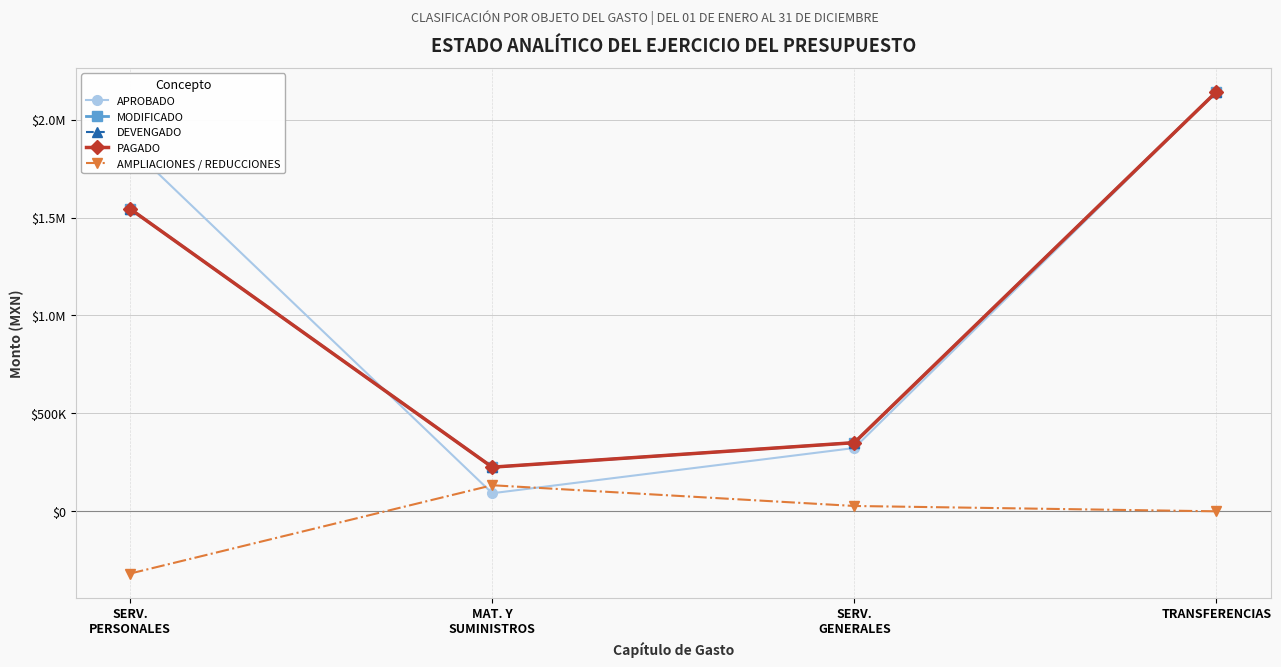

At TRANSFERENCIAS, list the series in order from smallest to largest.

AMPLIACIONES / REDUCCIONES, APROBADO, MODIFICADO, DEVENGADO, PAGADO